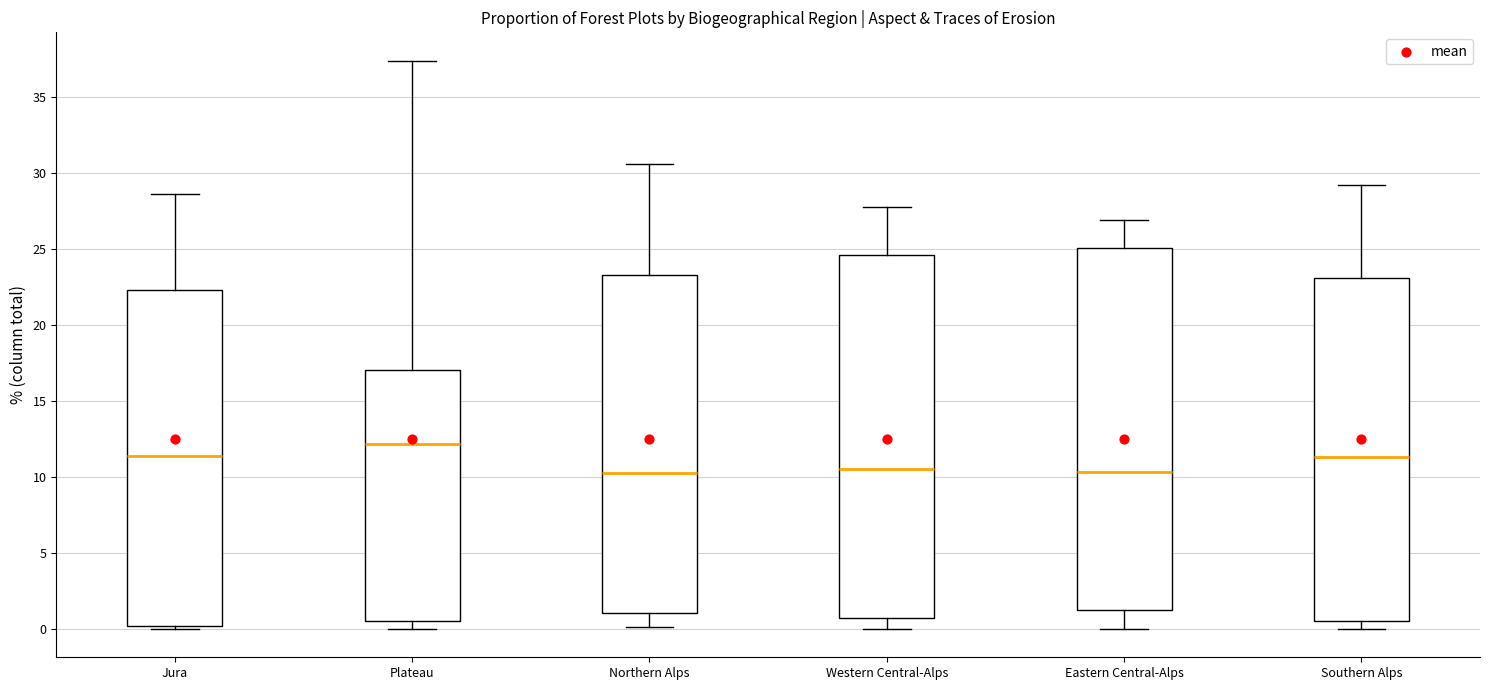

Which box has the highest median line?

Plateau